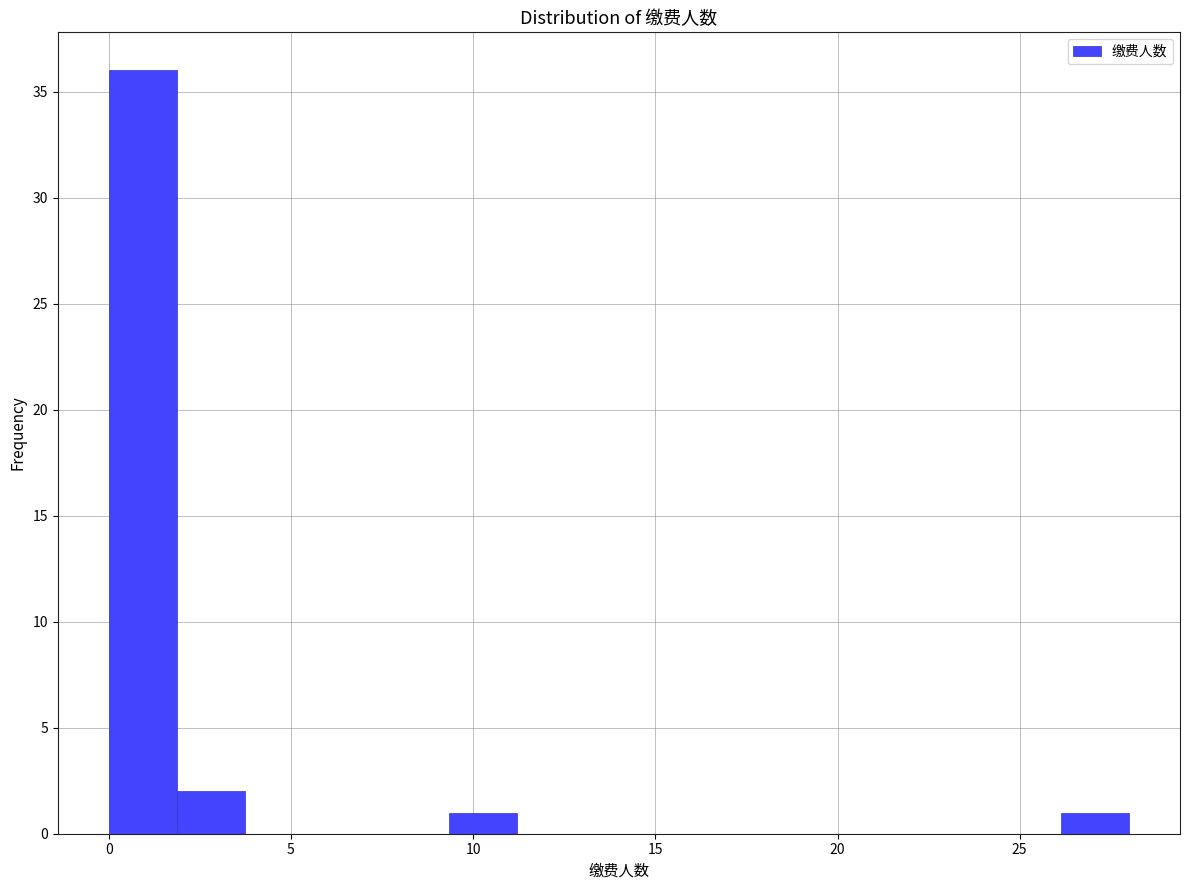

Around what value on the x-axis is the tallest bar? Give the approximate position of its centre, as read against the axis.

1.0